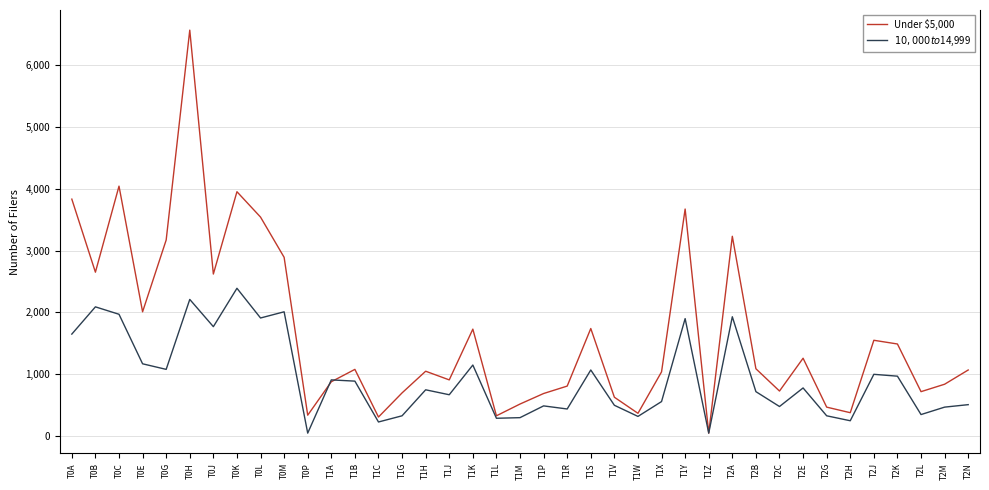

What position from the right is T2H?

6